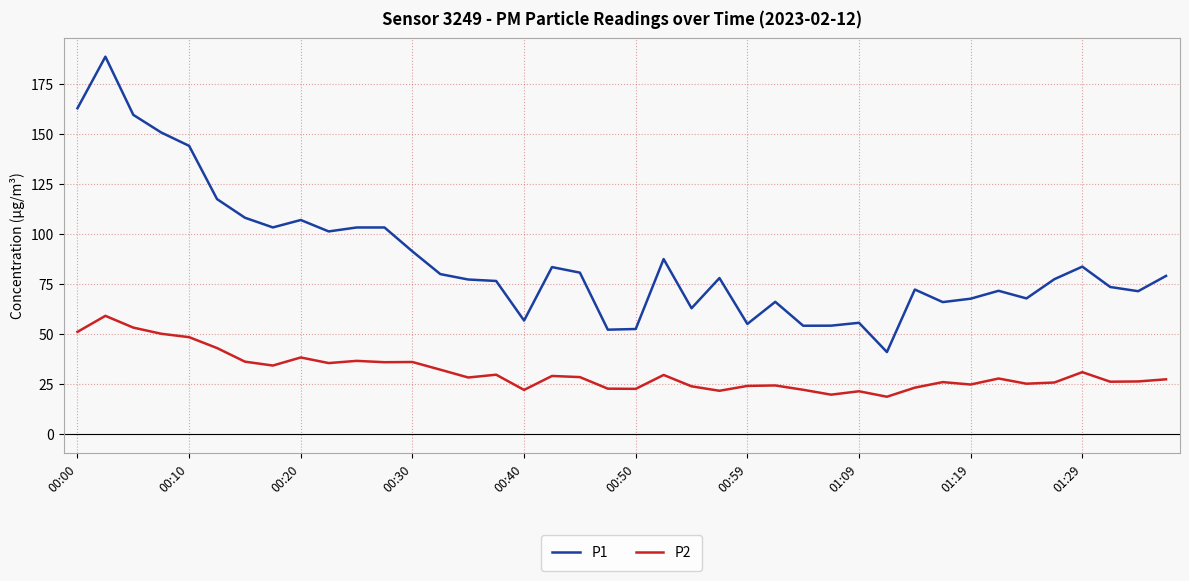

True or false: P2 and P1 cross at least once.

False